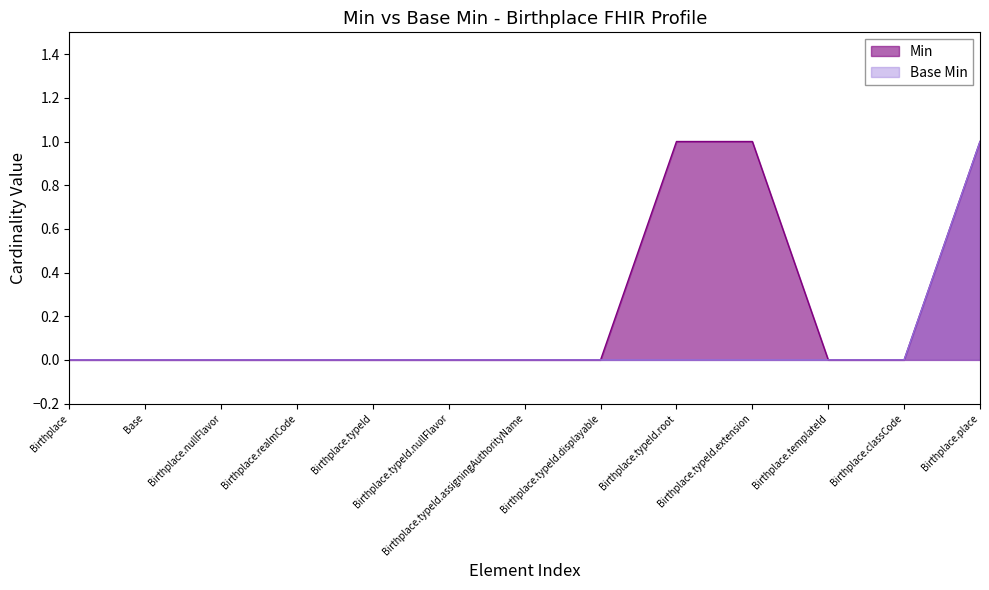

The Base Min series shows 0 at Birthplace.typeId.extension. True or false?

False